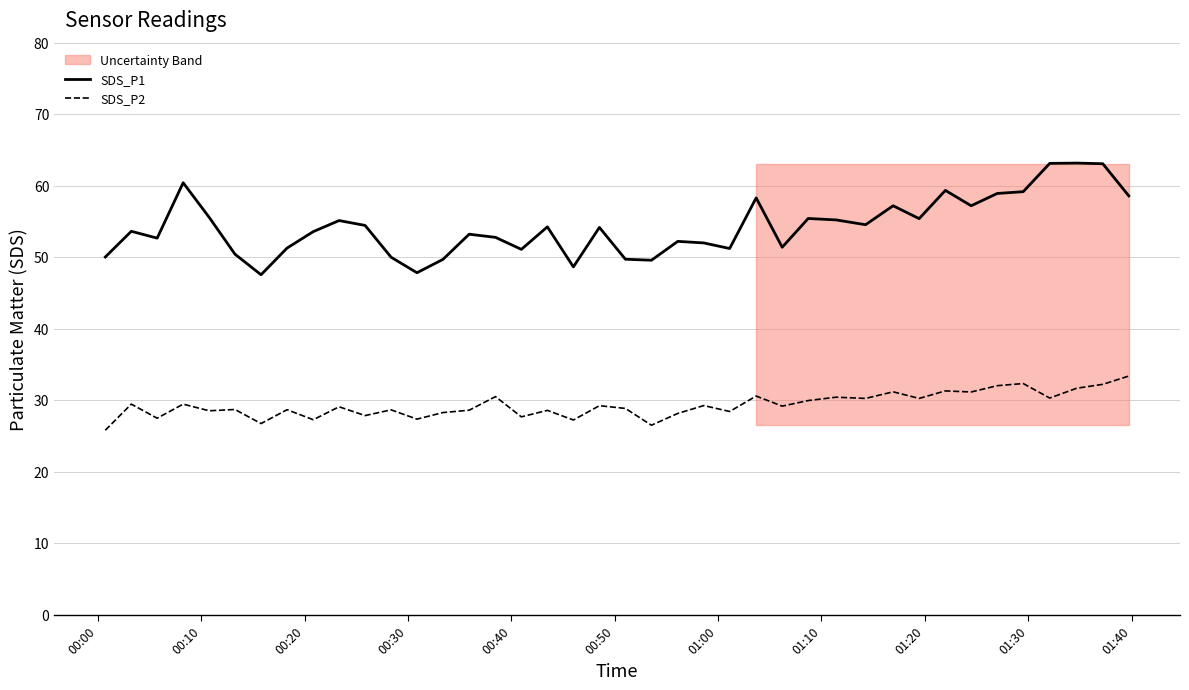

True or false: SDS_P2 and SDS_P1 cross at least once.

False